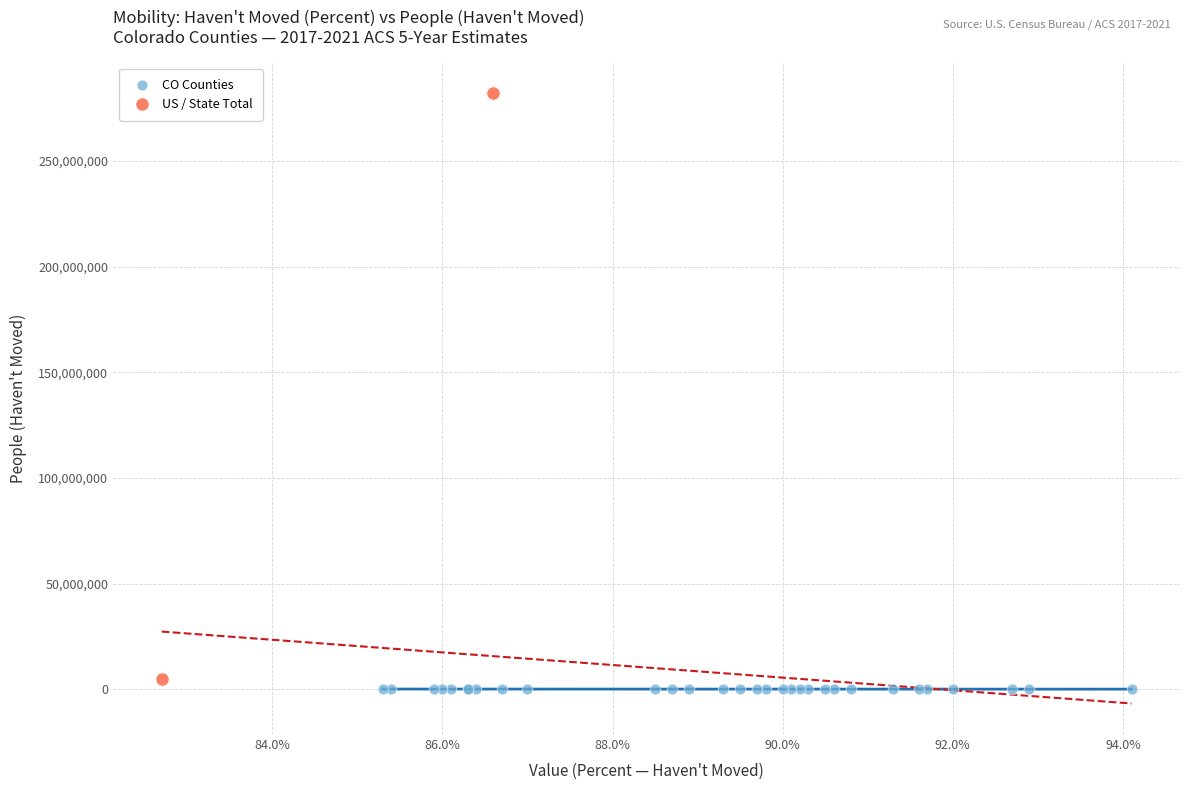

Which series reaches the minimum Y coordinate?

CO Counties